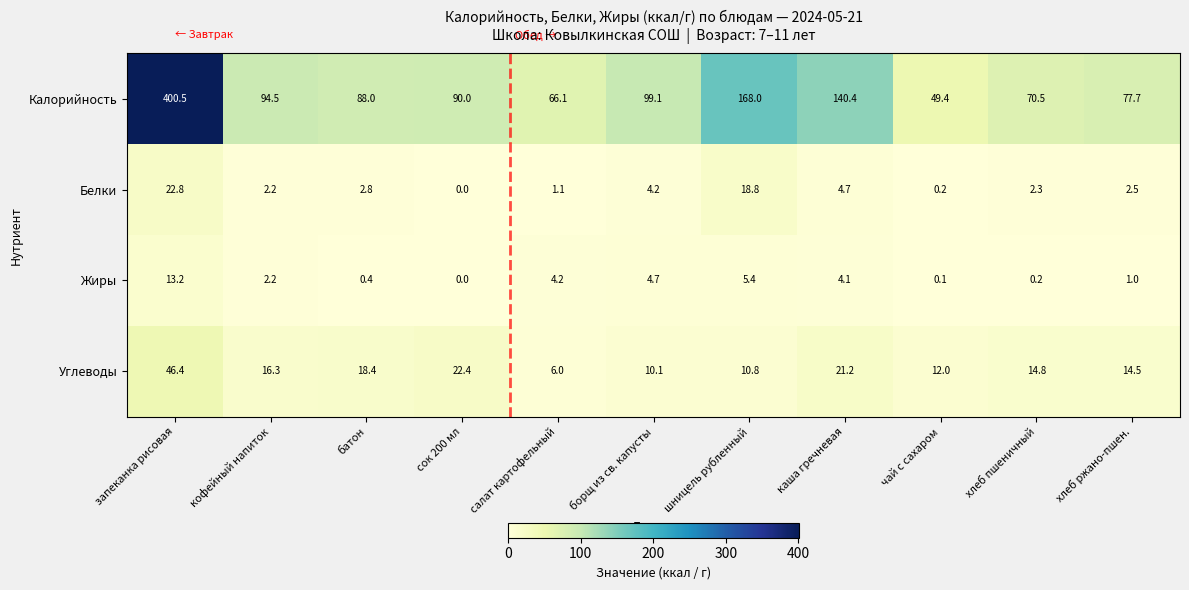

Where does the Калорийность series first go above 90?

запеканка рисовая